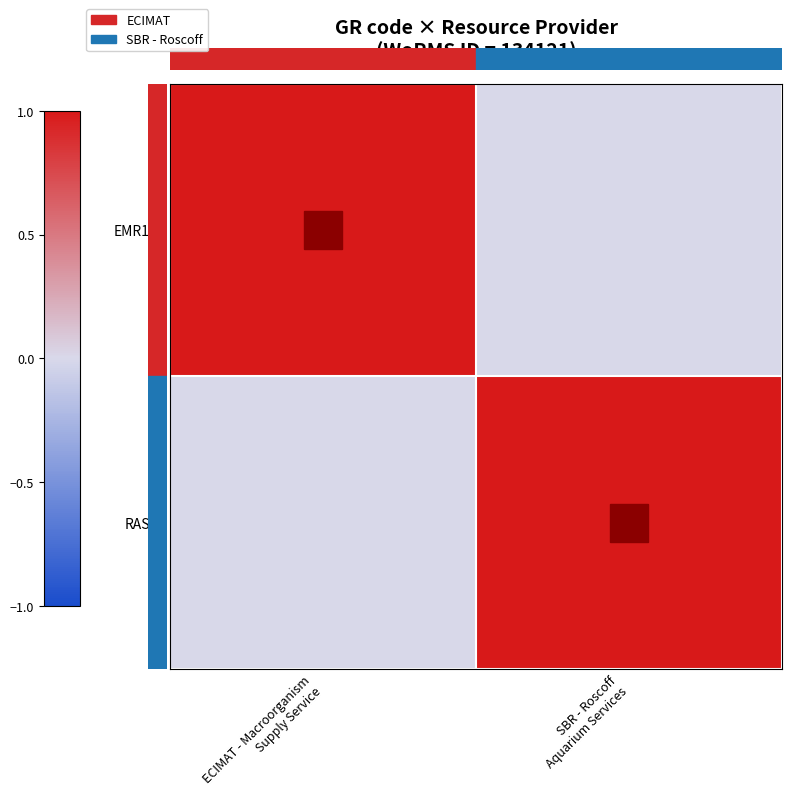

What is the total value across all series at ECIMAT - Macroorganism
Supply Service?

1